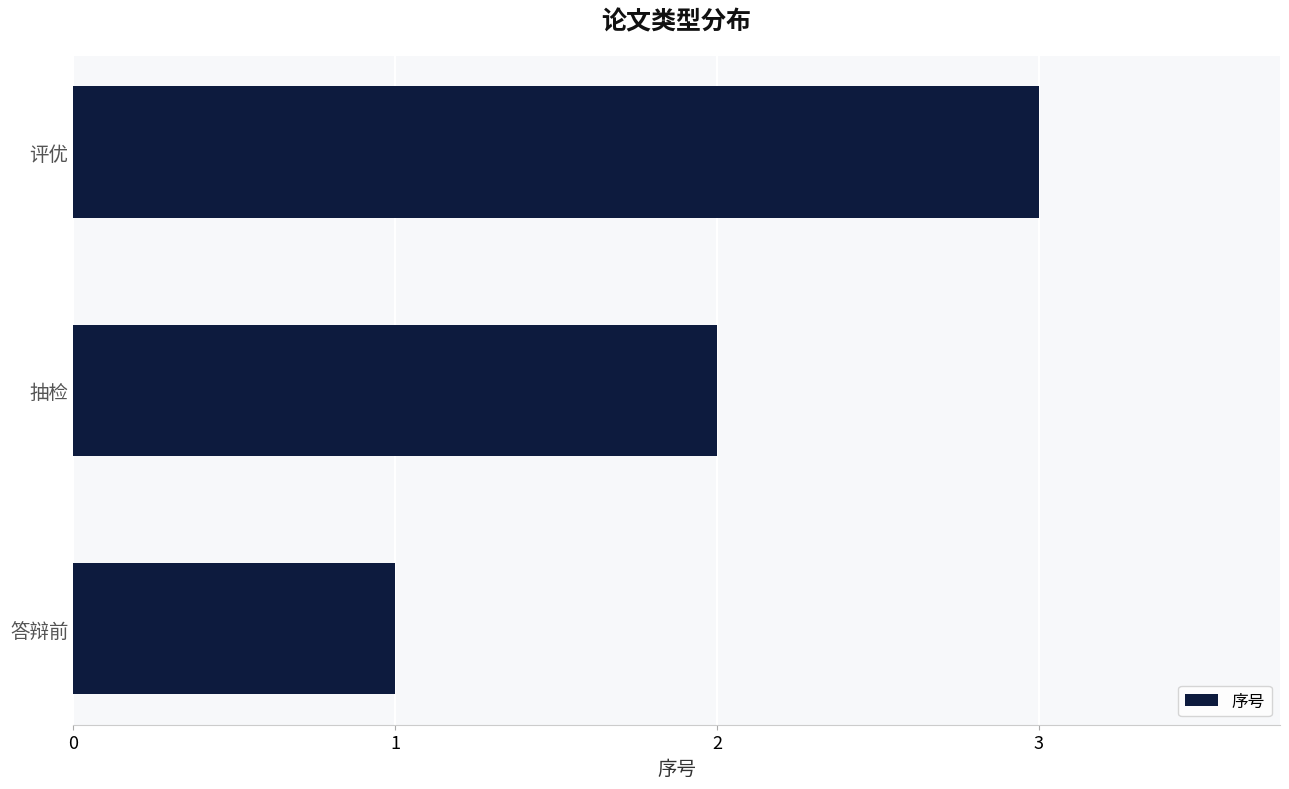

True or false: the data shows 2 at 抽检.

True